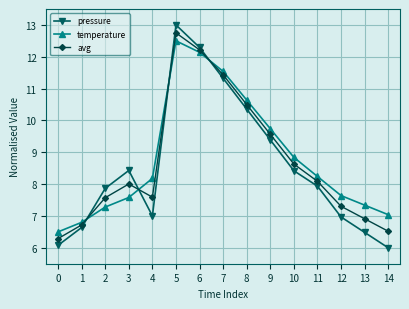

How many lines are shown in the chart?

3